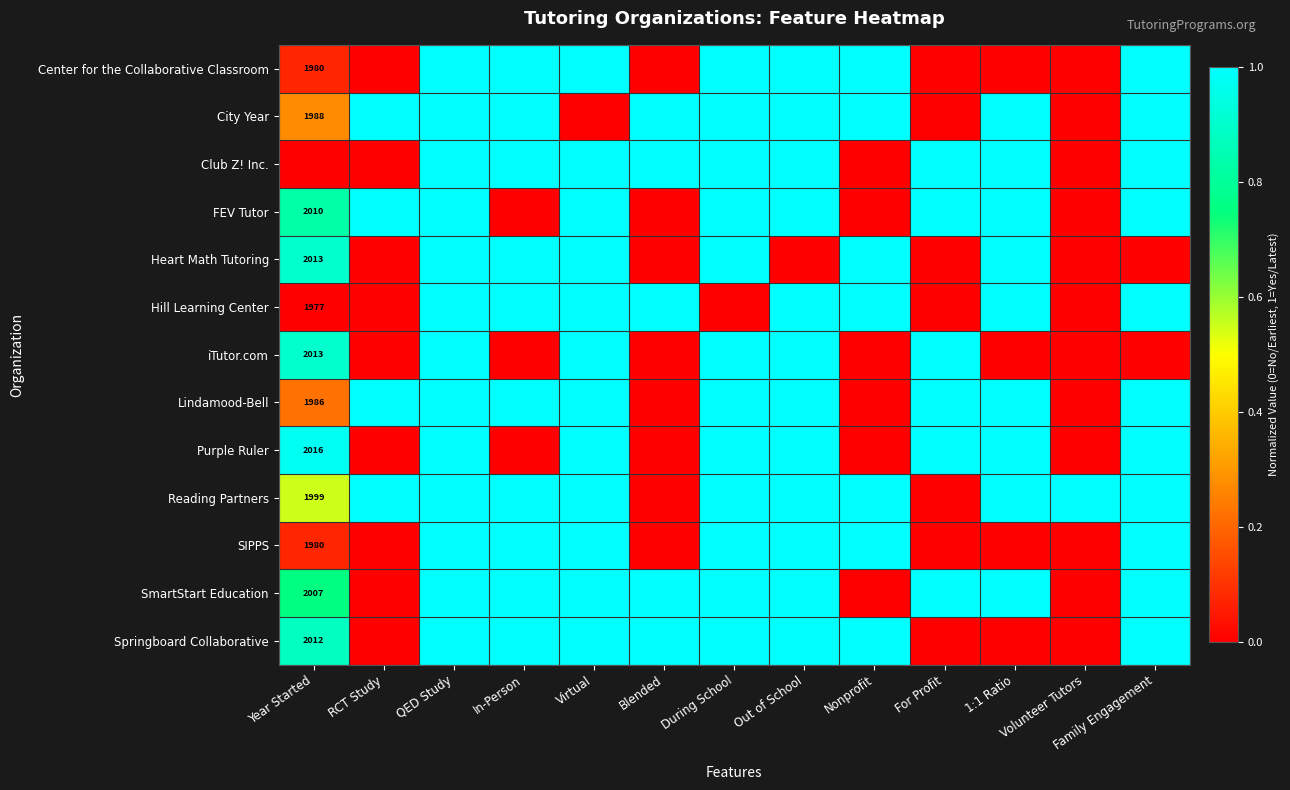

Count the number of categories in the chart.

13